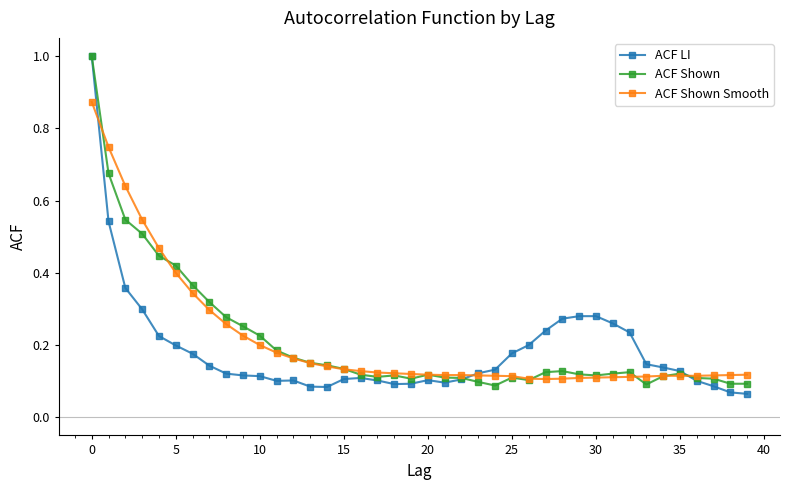

At how many categories does at least one series exceed 0?

40